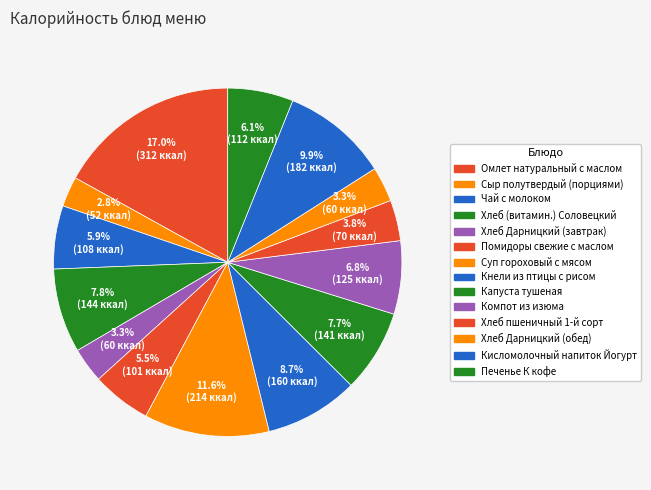

How many slices are in this pie chart?

14